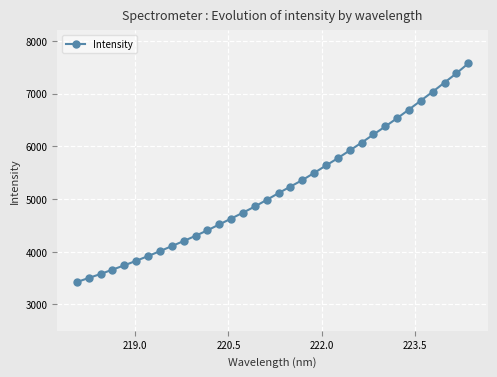

What is the minimum value shown in the chart?

3424.6